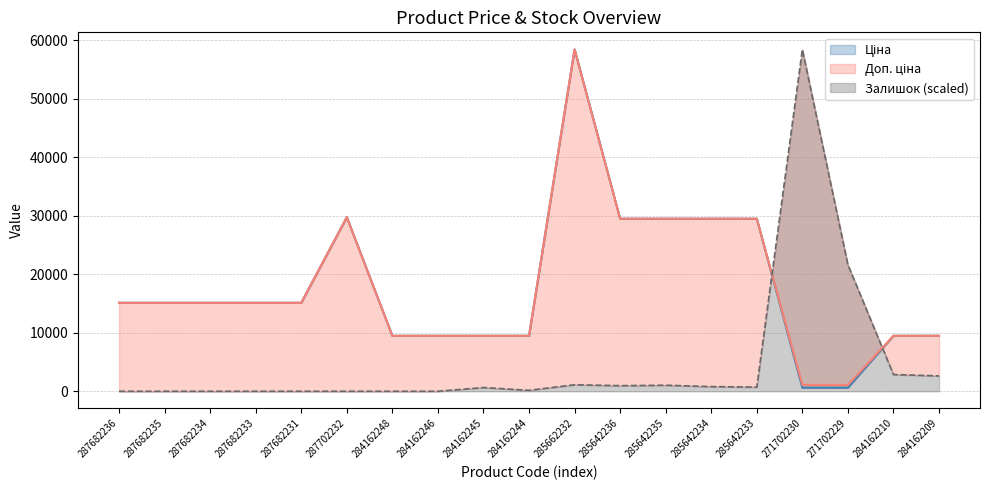

Reading left to right, list all the values displayed in this chart.

Ціна: 287682236=15120.0	287682235=15120.0	287682234=15120.0	287682233=15120.0	287682231=15120.0	287702232=29747.2	284162248=9480.1	284162246=9480.1	284162245=9480.1	284162244=9480.1	285662232=58426.5	285642236=29491.5	285642235=29491.5	285642234=29491.5	285642233=29491.5	271702230=589.9	271702229=589.9	284162210=9480.1	284162209=9480.1
Доп. ціна: 287682236=15120.0	287682235=15120.0	287682234=15120.0	287682233=15120.0	287682231=15120.0	287702232=29747.2	284162248=9480.1	284162246=9480.1	284162245=9480.1	284162244=9480.1	285662232=58426.5	285642236=29491.5	285642235=29491.5	285642234=29491.5	285642233=29491.5	271702230=1081.7	271702229=1081.7	284162210=9480.1	284162209=9480.1
Залишок: 287682236=0.0	287682235=0.0	287682234=0.0	287682233=0.0	287682231=0.0	287702232=0.0	284162248=0.0	284162246=0.0	284162245=635.9	284162244=159.0	285662232=1112.9	285642236=953.9	285642235=1033.4	285642234=794.9	285642233=715.4	271702230=58426.5	271702229=21621.8	284162210=2861.7	284162209=2623.2